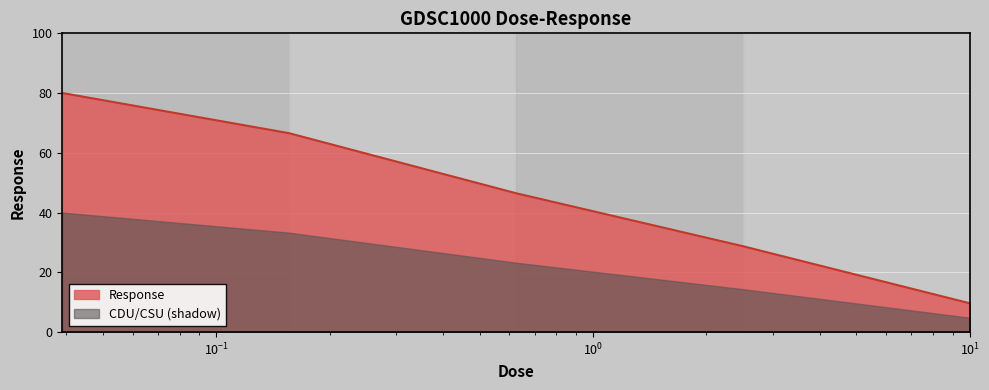

What is the difference between the maximum and minimum values?

70.4